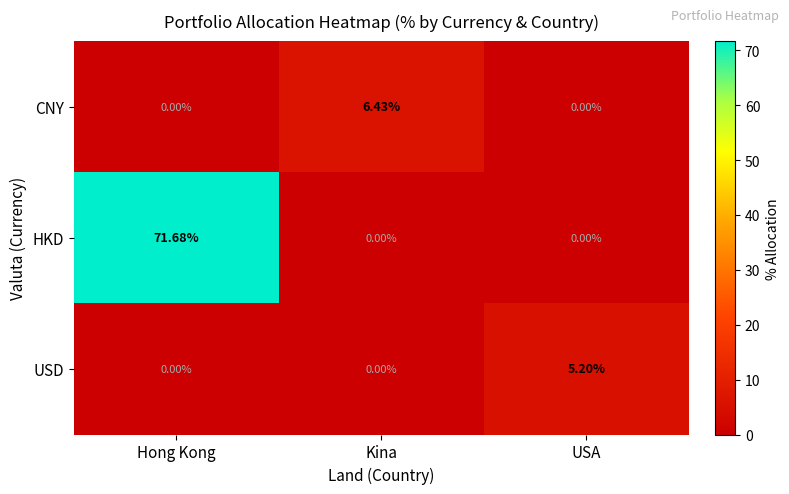

Rank the series by their maximum value, from lowest to highest.

USD, CNY, HKD